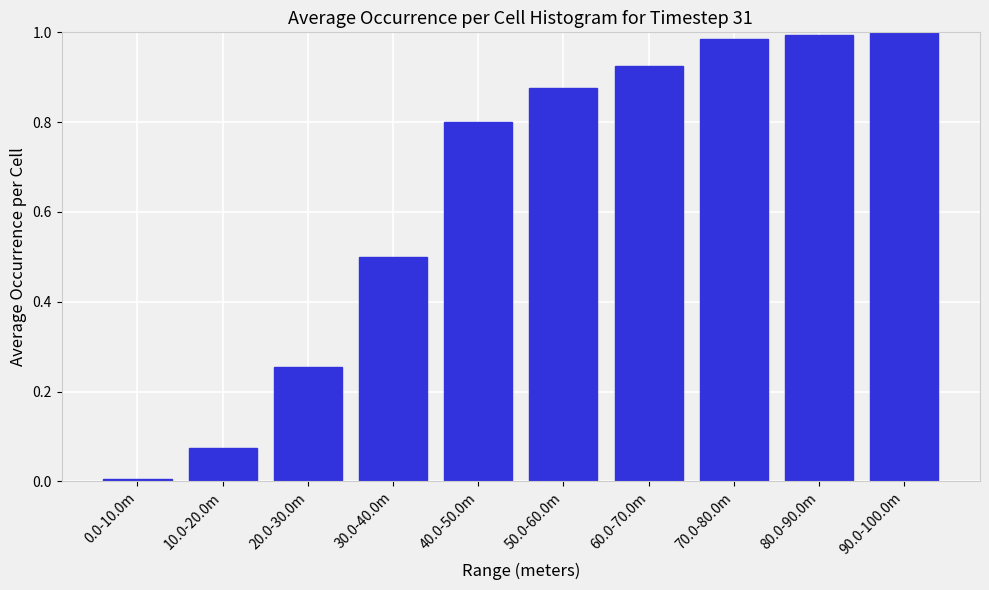

What is the sum of all values?

6.4